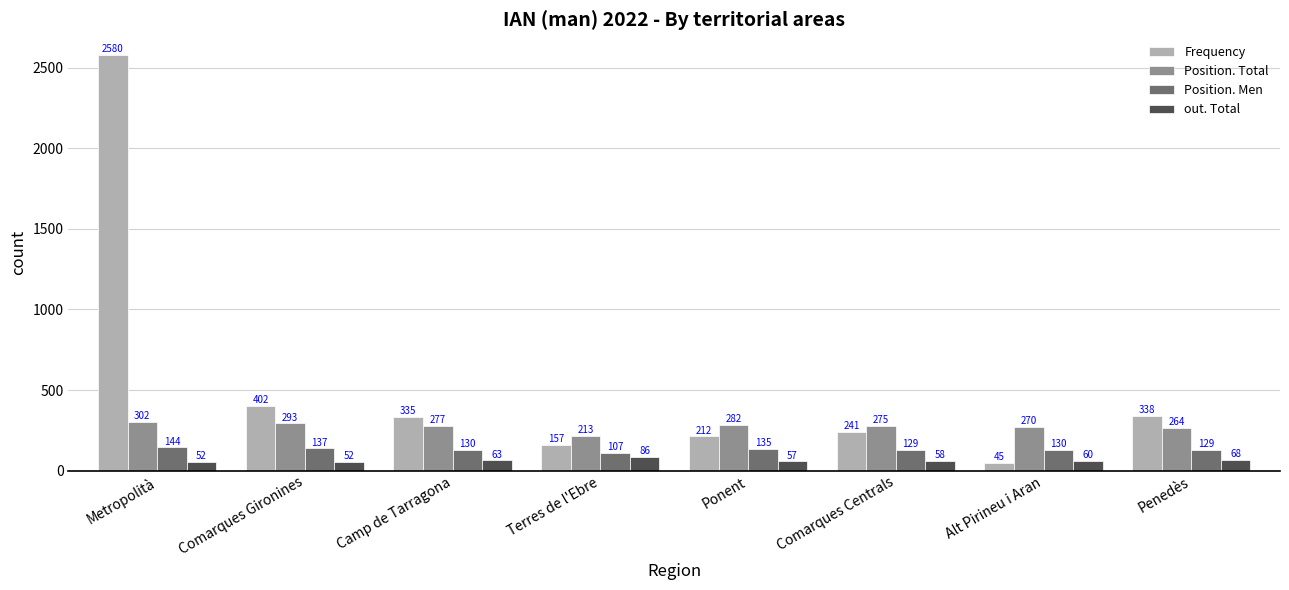

Which series changed the most between Comarques Gironines and Alt Pirineu i Aran?

Frequency